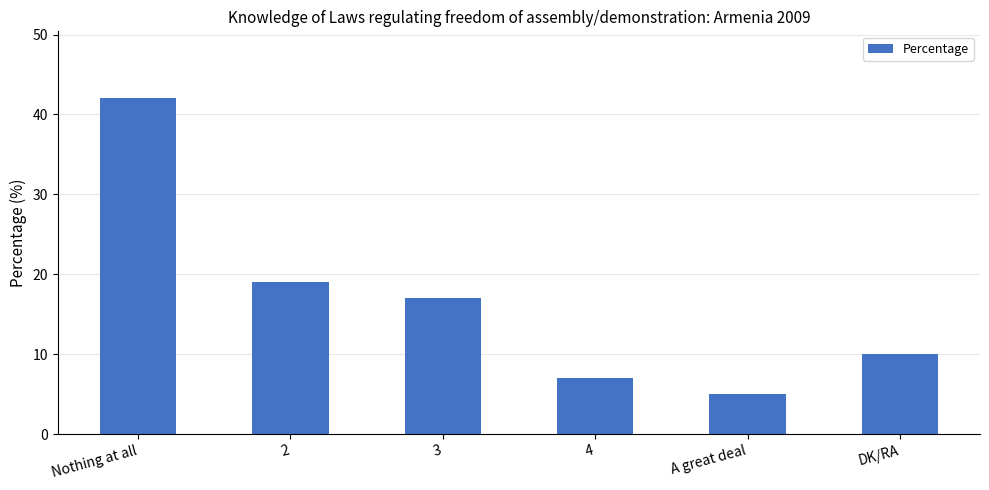

What position from the left is A great deal?

5